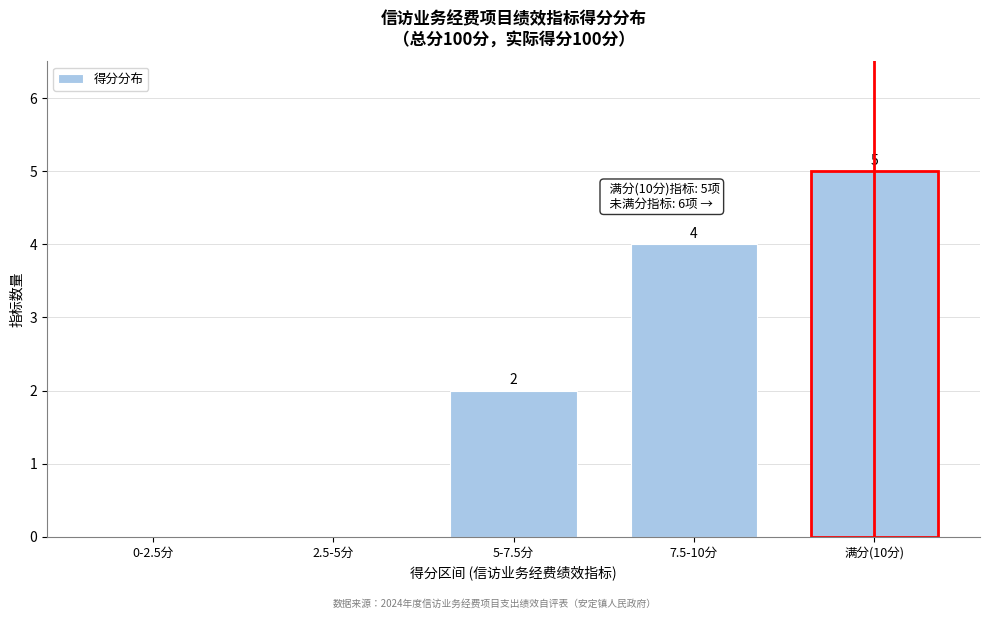

Reading left to right, transcribe all the data shown in this chart.

0-2.5分=0	2.5-5分=0	5-7.5分=2	7.5-10分=4	满分(10分)=5